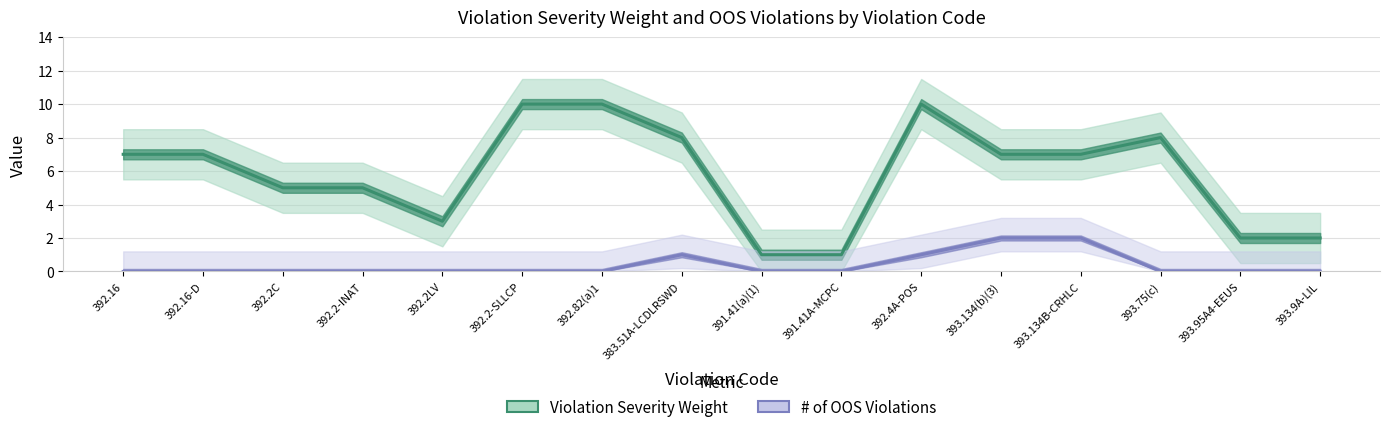

Which series has the largest total across all categories?

Violation Severity Weight